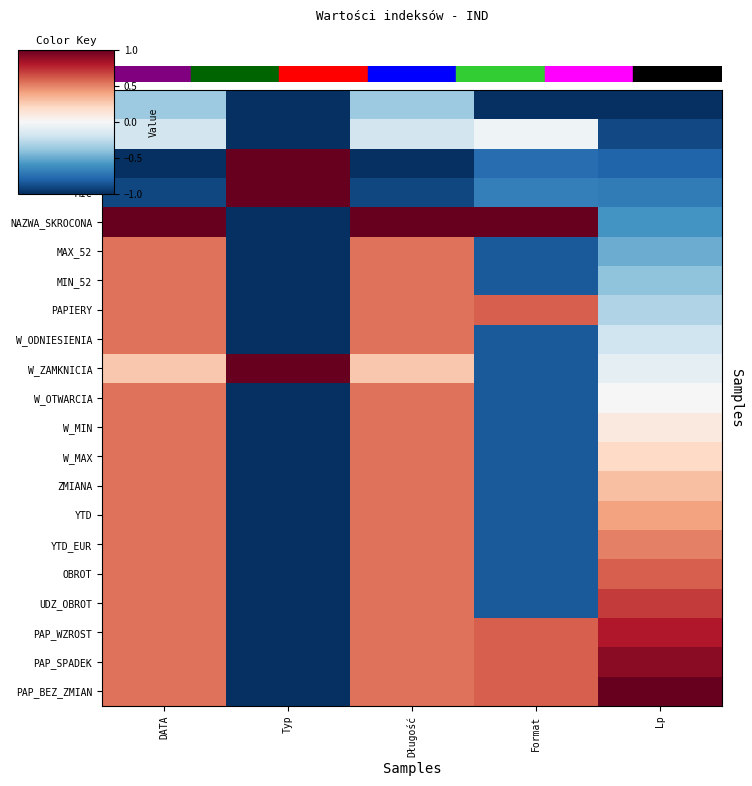

At how many categories does at least one series exceed 0?

5